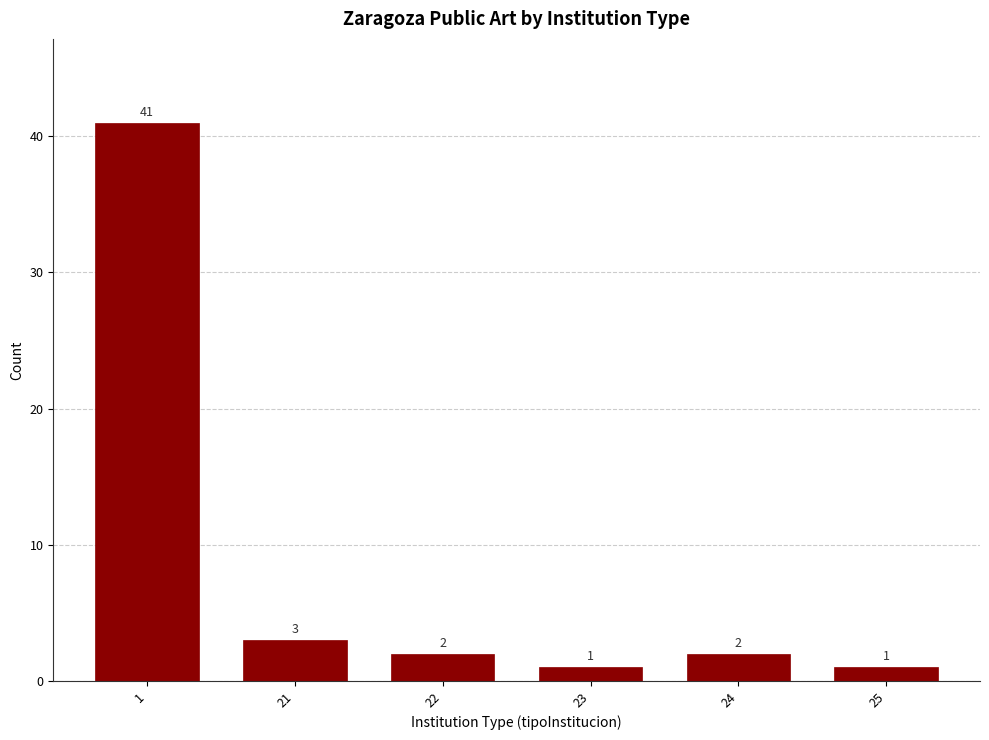

Reading left to right, what are all the values shown in this chart?

41	3	2	1	2	1